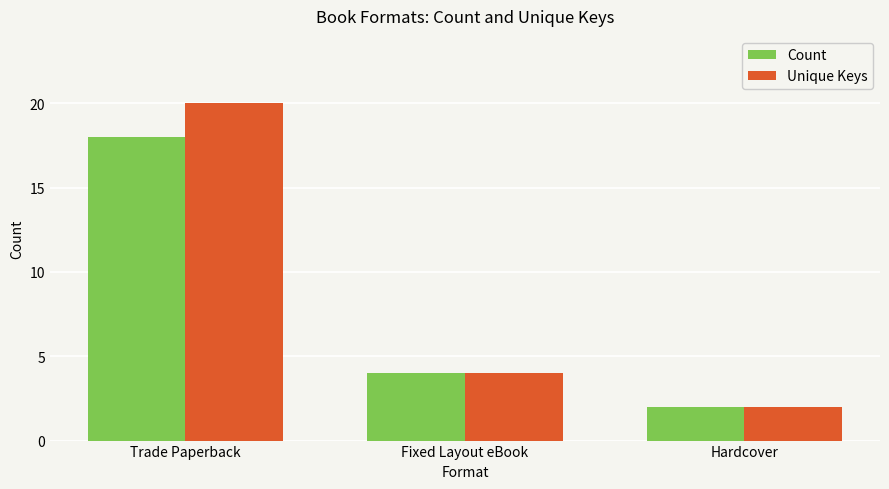

Where does the Count series first go above 4?

Trade Paperback